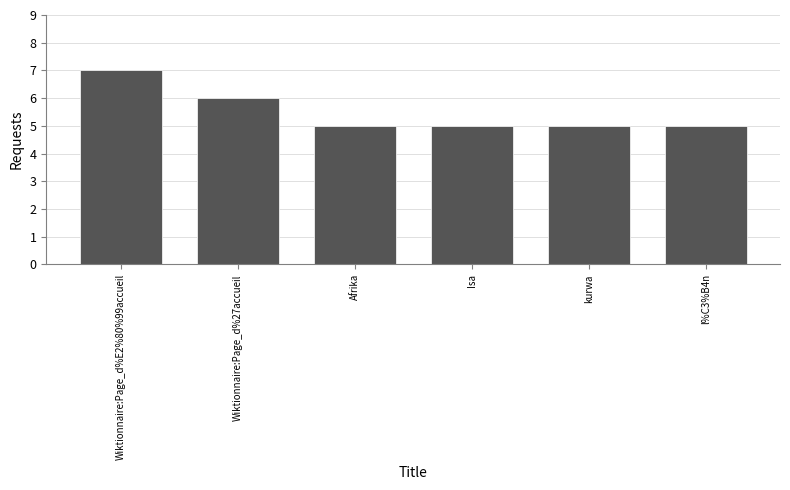

Reading left to right, list all the values displayed in this chart.

7	6	5	5	5	5